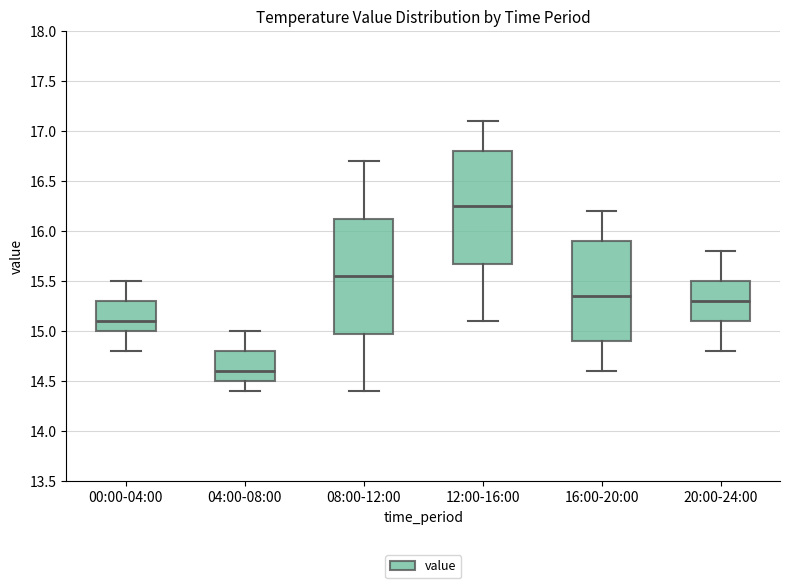

Where does the median line of the box for 12:00-16:00 sit on the y-axis? The values are not printed on the chart, so give them approximately, as read against the axis.

16.25